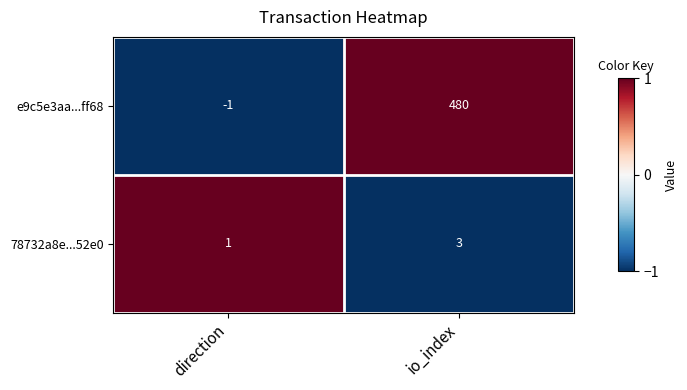

What is the smallest value displayed?

-1